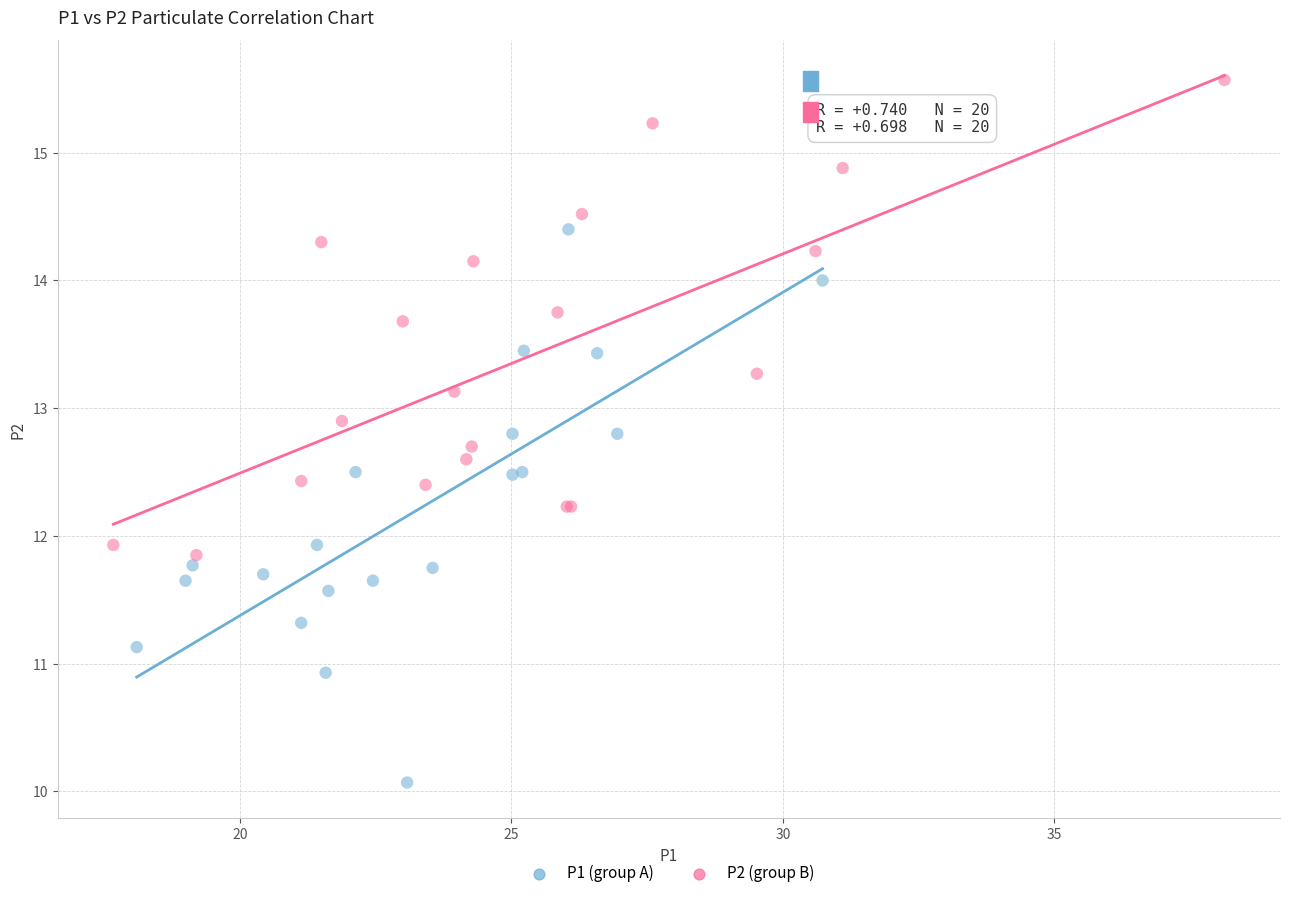

Which series has the widest spread of Y values?

P1 (group A)